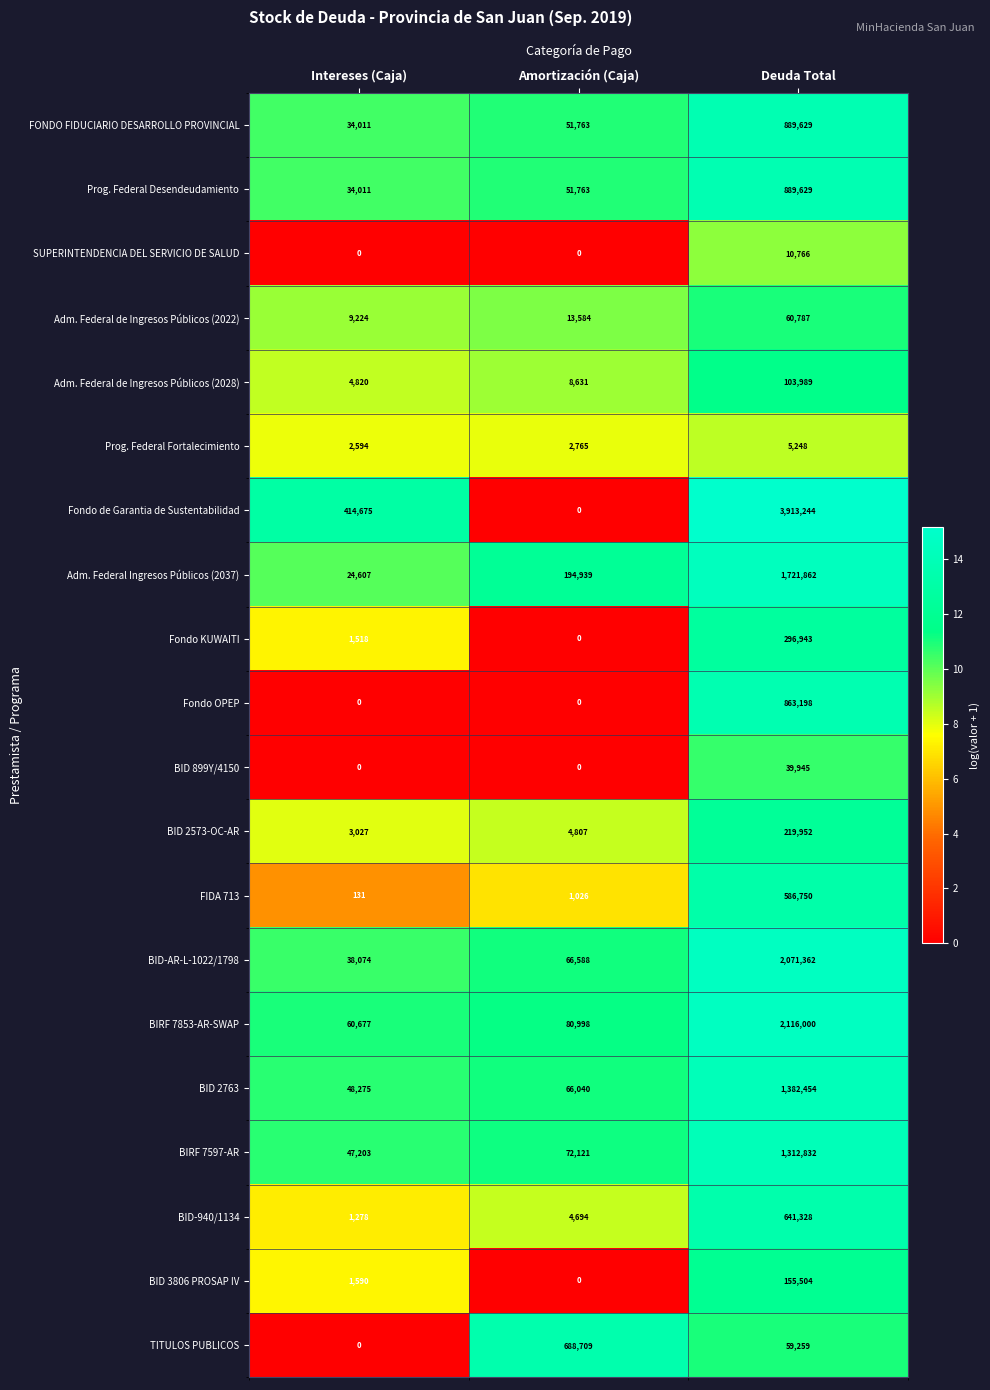

Which series has the largest total across all categories?

Fondo de Garantia de Sustentabilidad